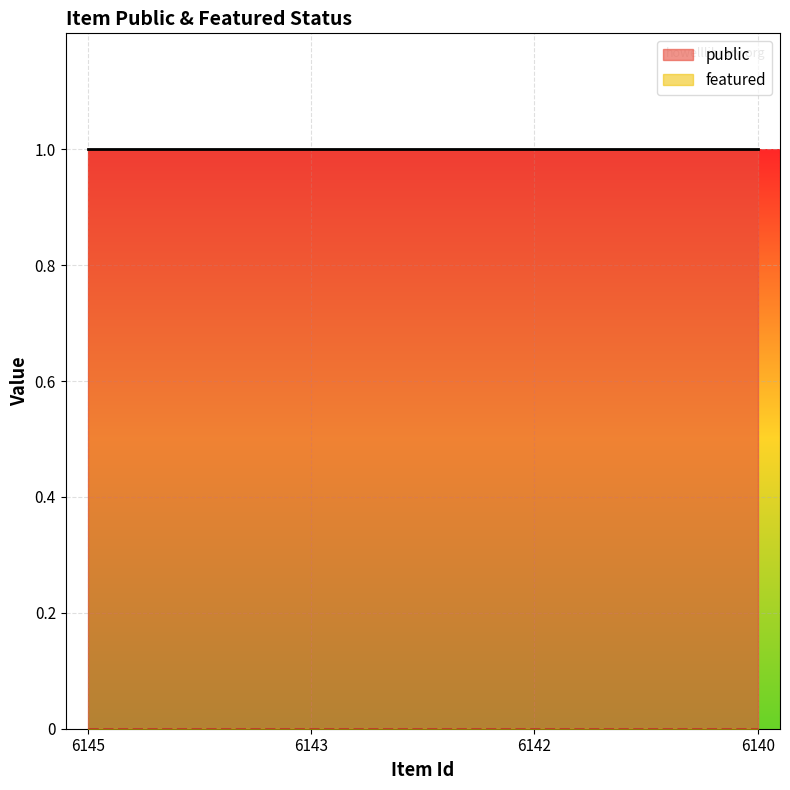

What is the total value across all series at 6140?

1